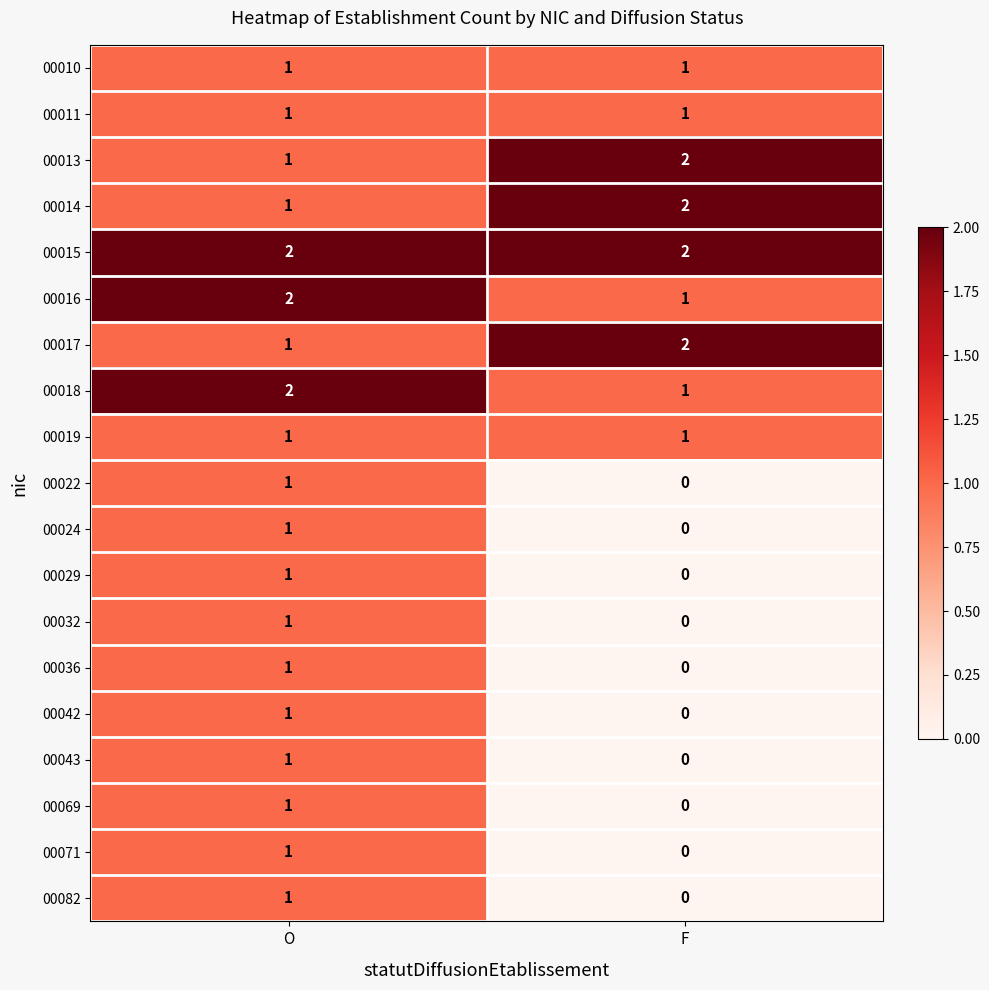

List the labels in order of 00017 value, smallest first.

O, F